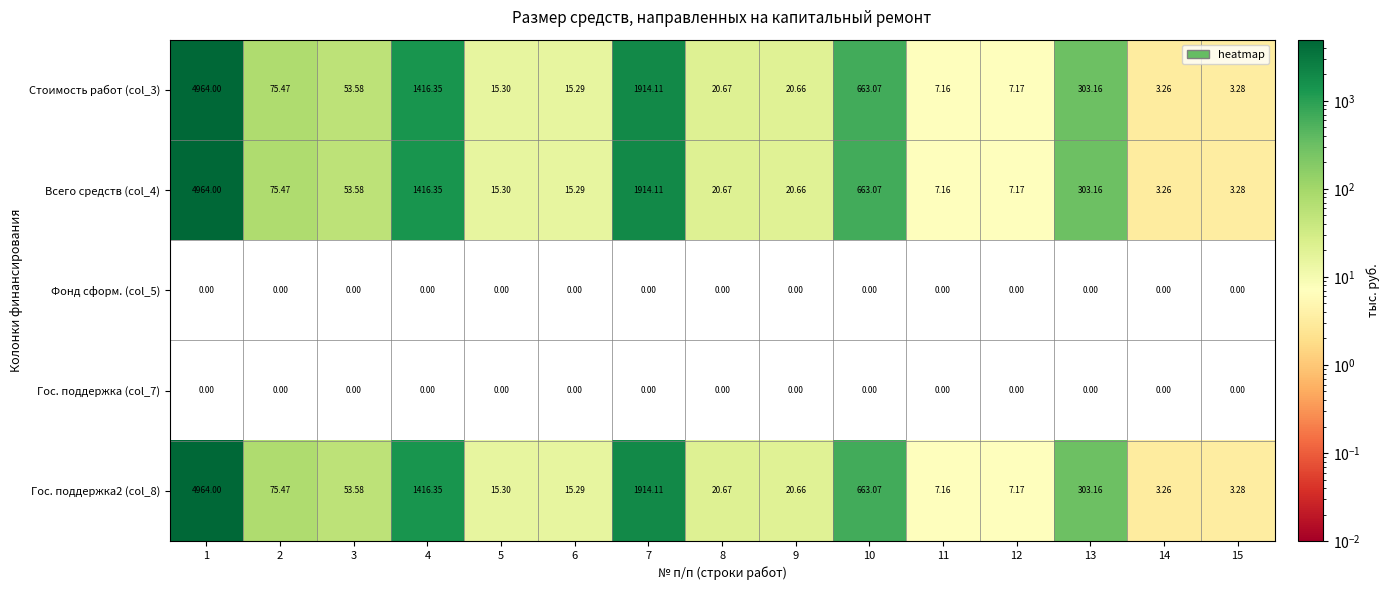

Is the value of Фонд сформ. (col_5) at 15 greater than the value of Гос. поддержка2 (col_8) at 3?

No